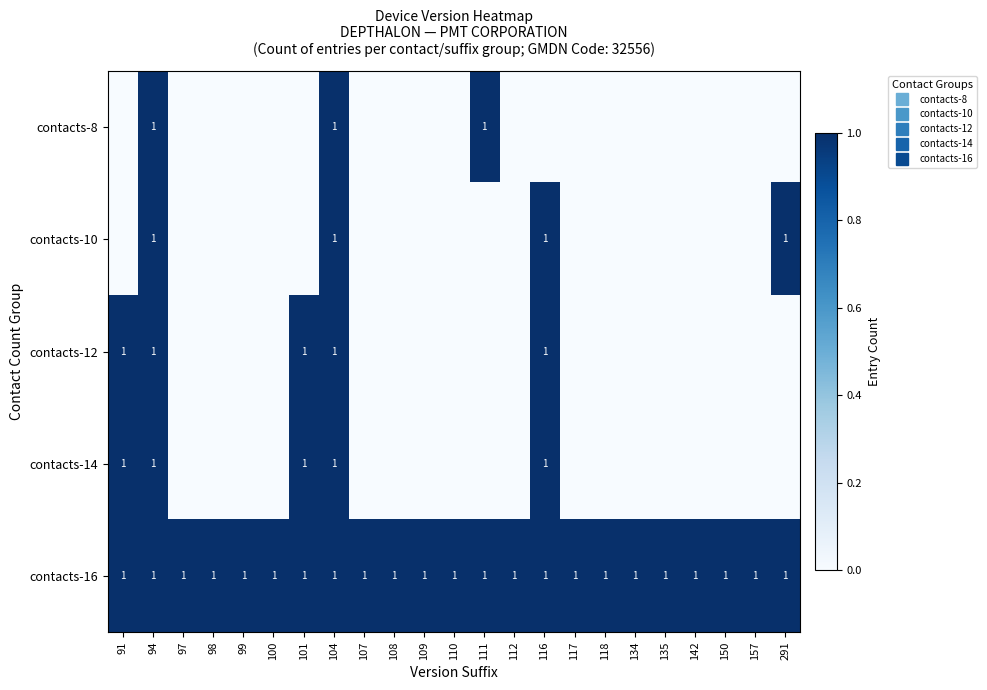

Which label corresponds to the smallest value in the chart?

91